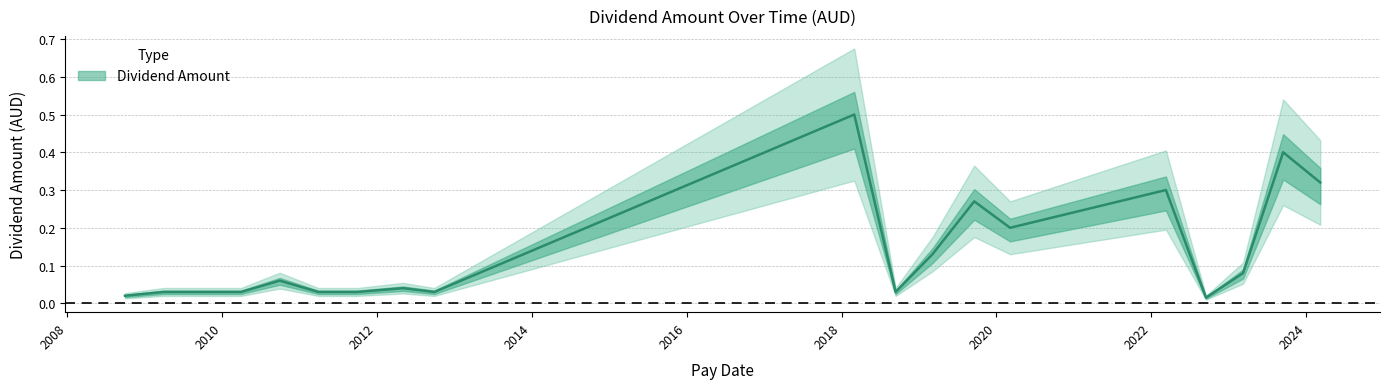

What is the sum of the values at 2020-03-06 and 2022-09-16?

0.2